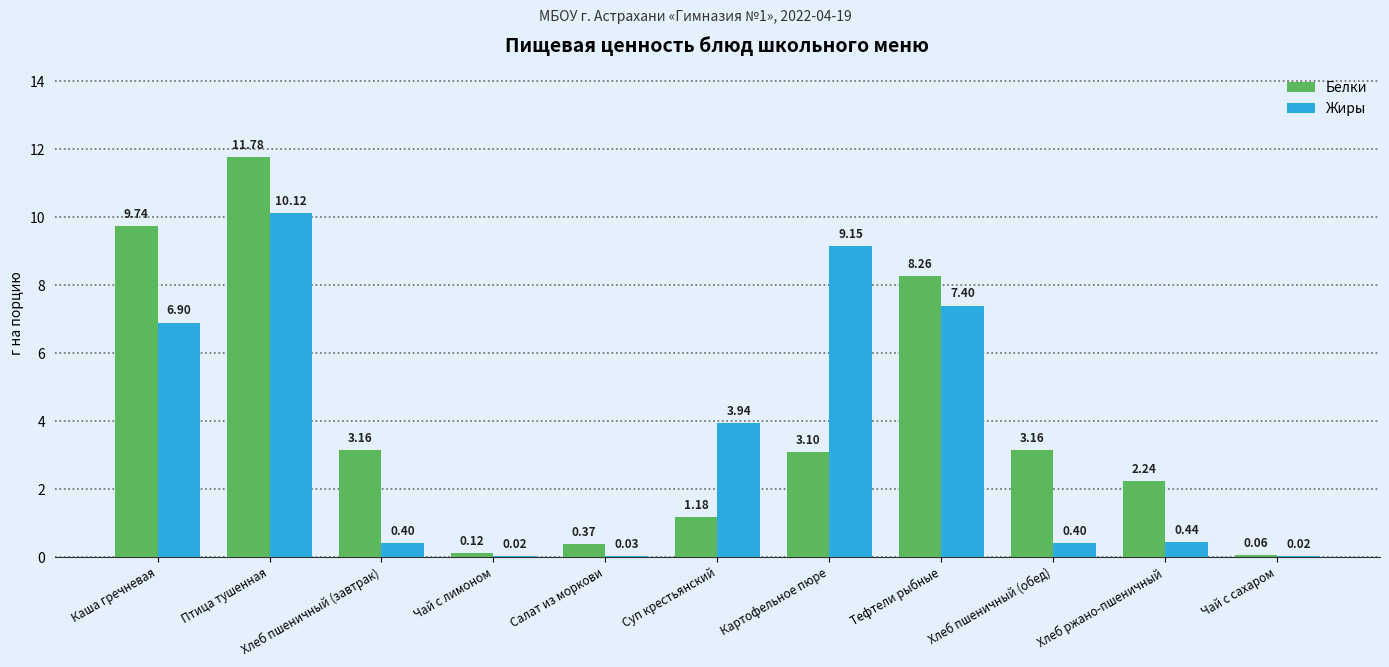

What is the sum of all Белки values?

43.2